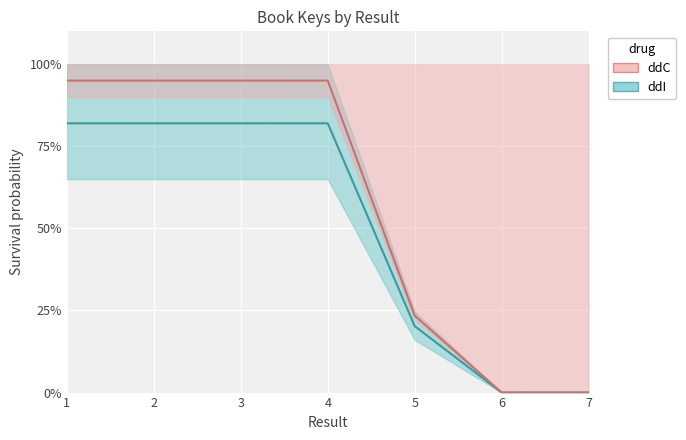

Rank the categories by value from highest to lowest.

1, 3, 2, 4, 5, 6, 7